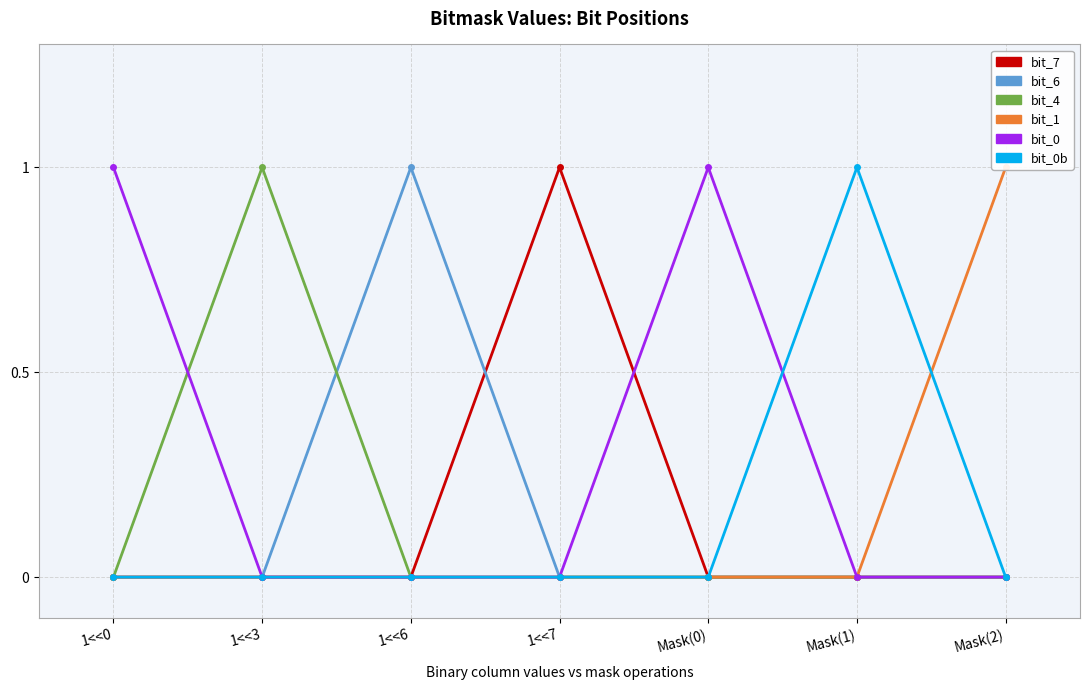

How many lines are shown in the chart?

6